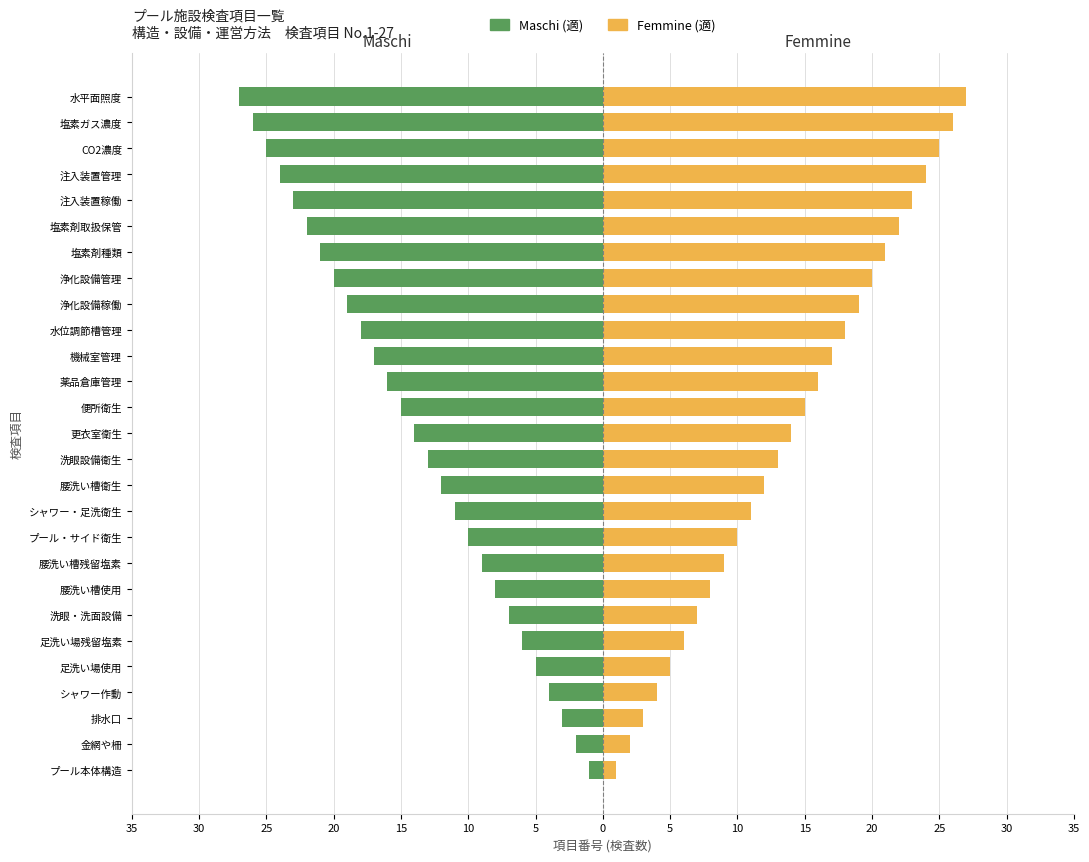

Is it true that Maschi equals -10 at プール・サイド衛生?

True